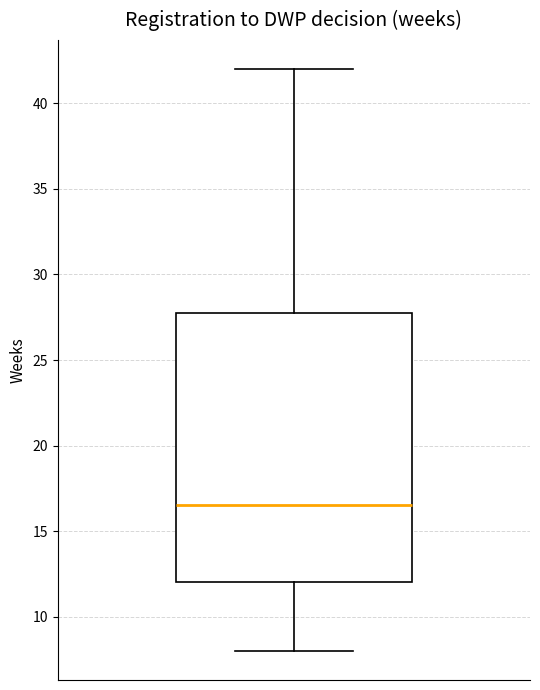

Transcribe this box plot: give where the median line is, the range the box spans, and where the two whiskers end, as read against the y-axis. The values are not printed on the chart, so give them approximately, as read against the axis.

median 16.5, box 12.0 to 28.0, whiskers 8.0 to 42.0